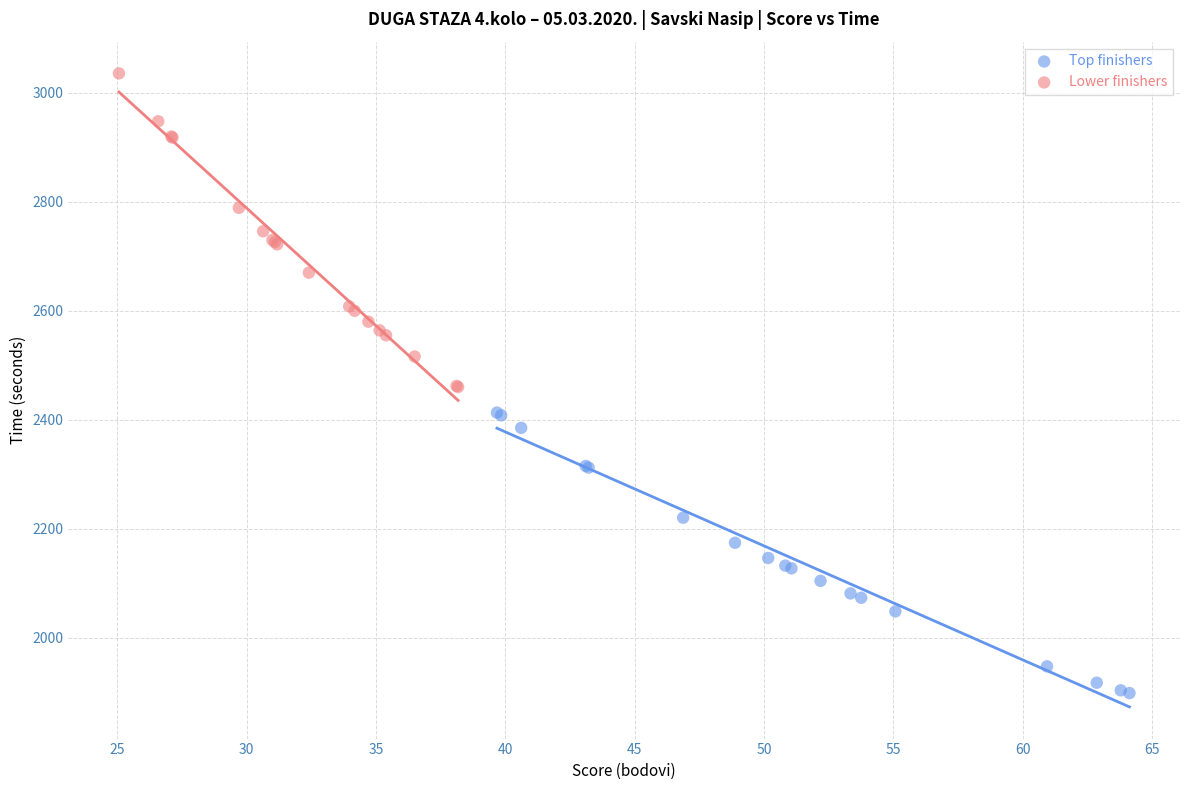

Which series has the largest Y range (max minus min)?

Lower finishers